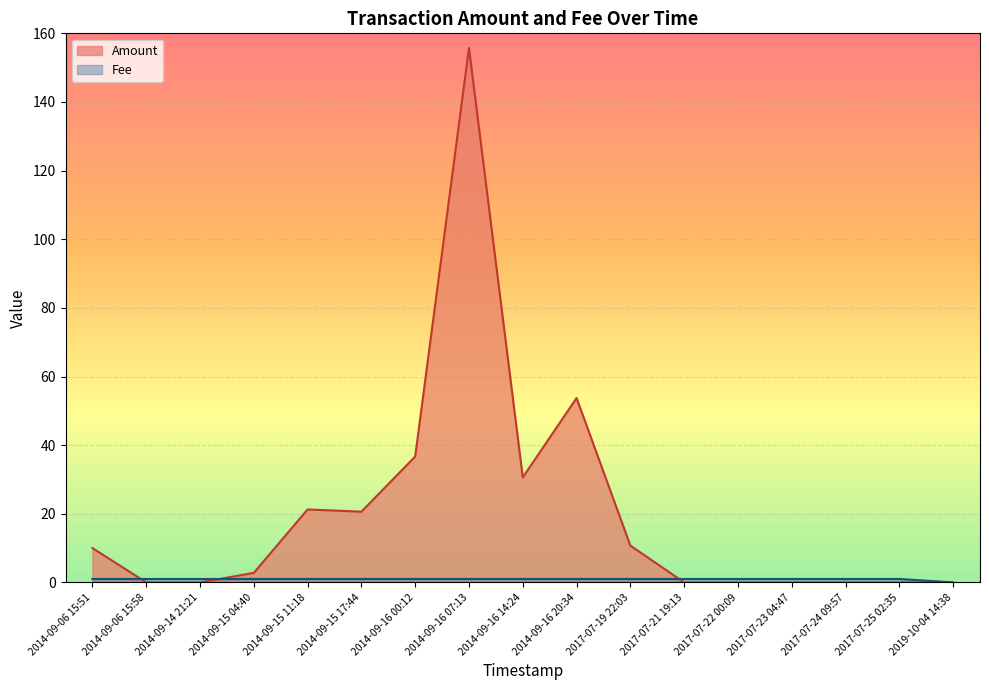

Rank the series at 2014-09-16 14:24 from highest to lowest value.

Amount, Fee